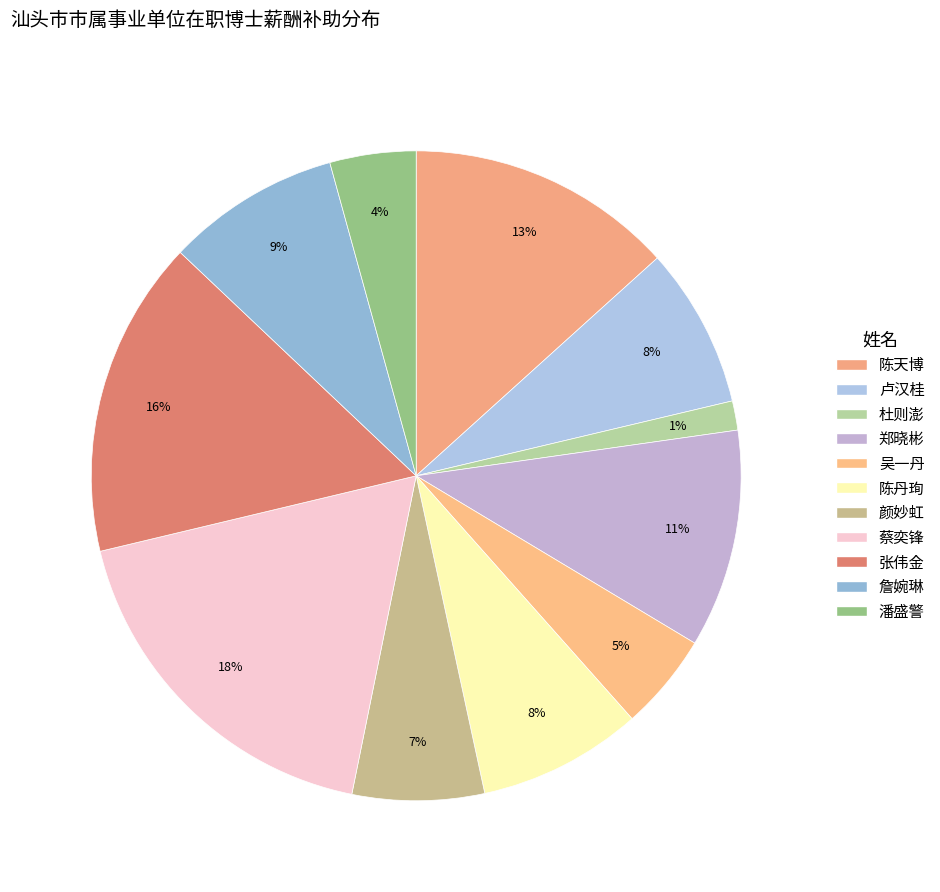

How many slices are in this pie chart?

11